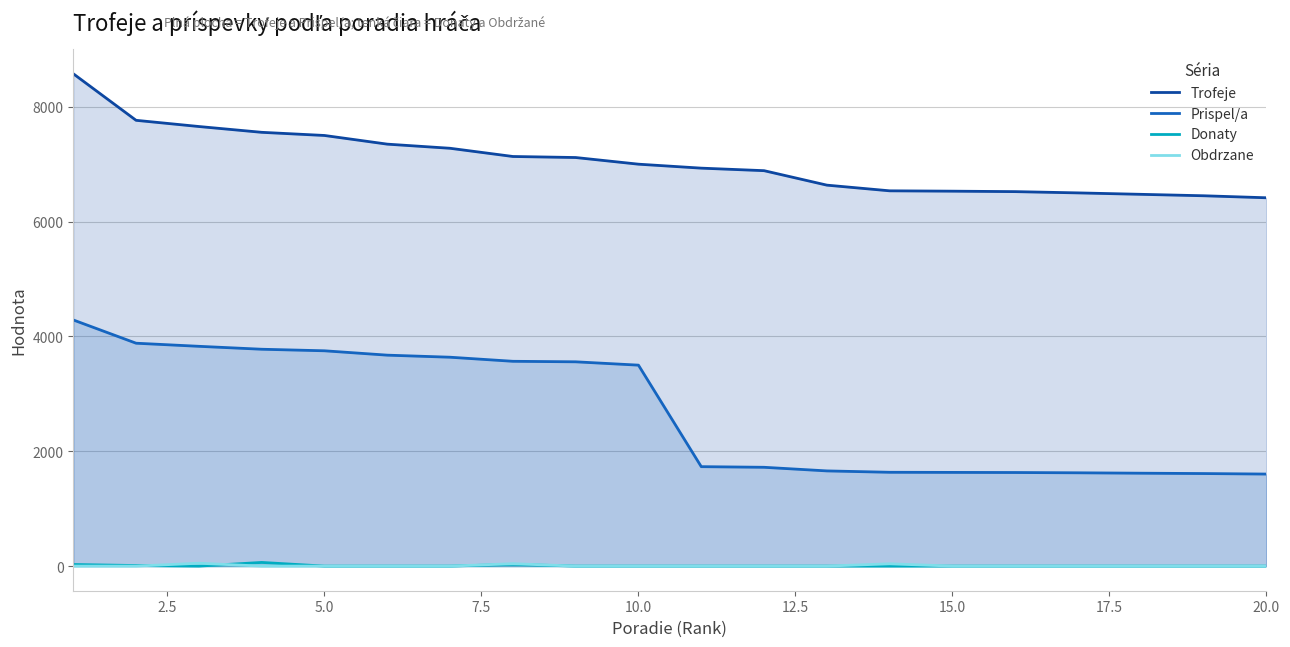

Which series has the largest range (max minus min)?

Prispel/a